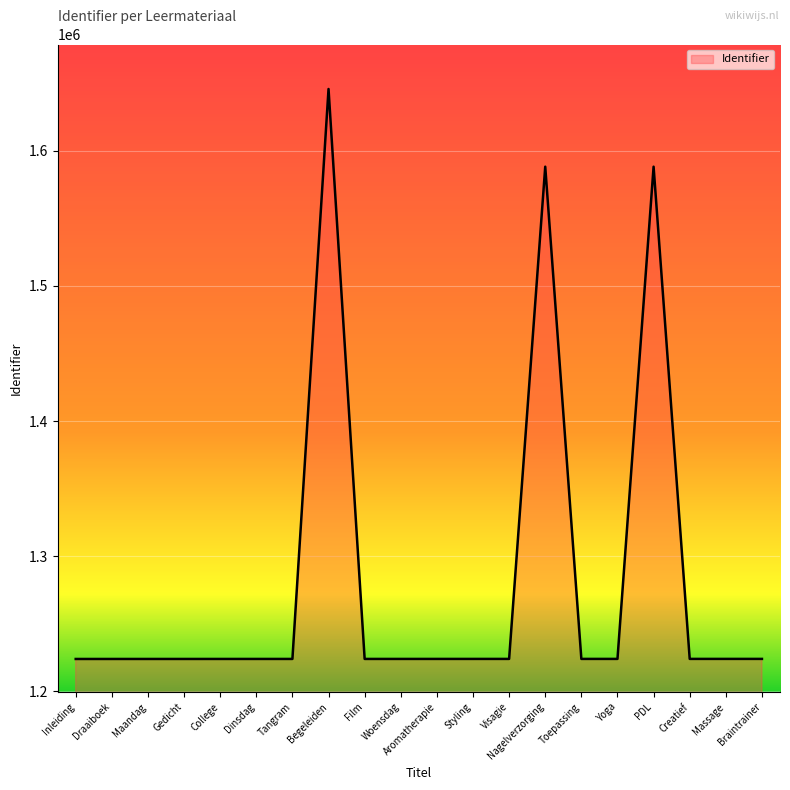

The chart shows a value of 1224022 at Tangram. True or false?

True